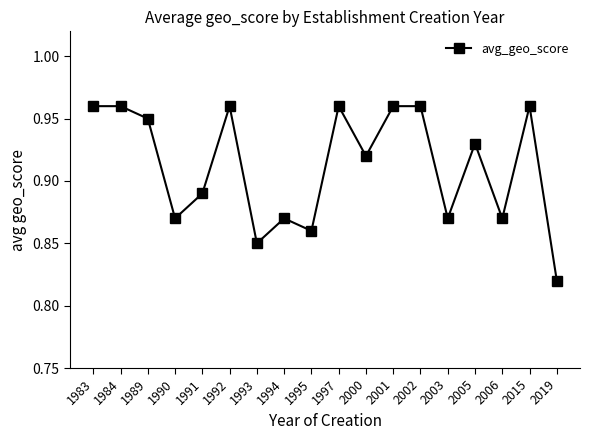

Count the values in the range 0 to 1.

18